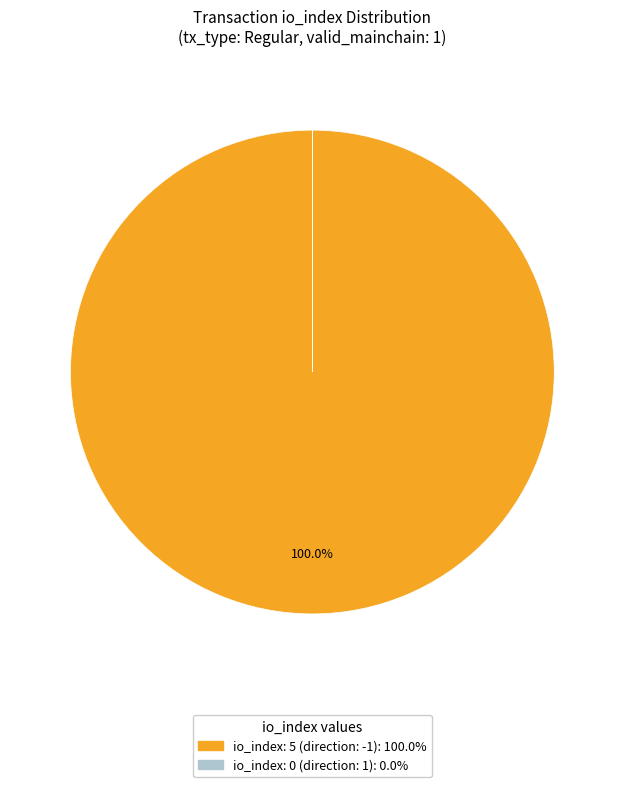

Is there any slice that represents more than half of the pie?

Yes